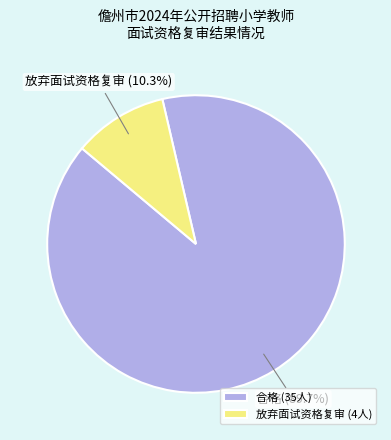

The 合格 slice represents 99% of the pie. True or false?

False